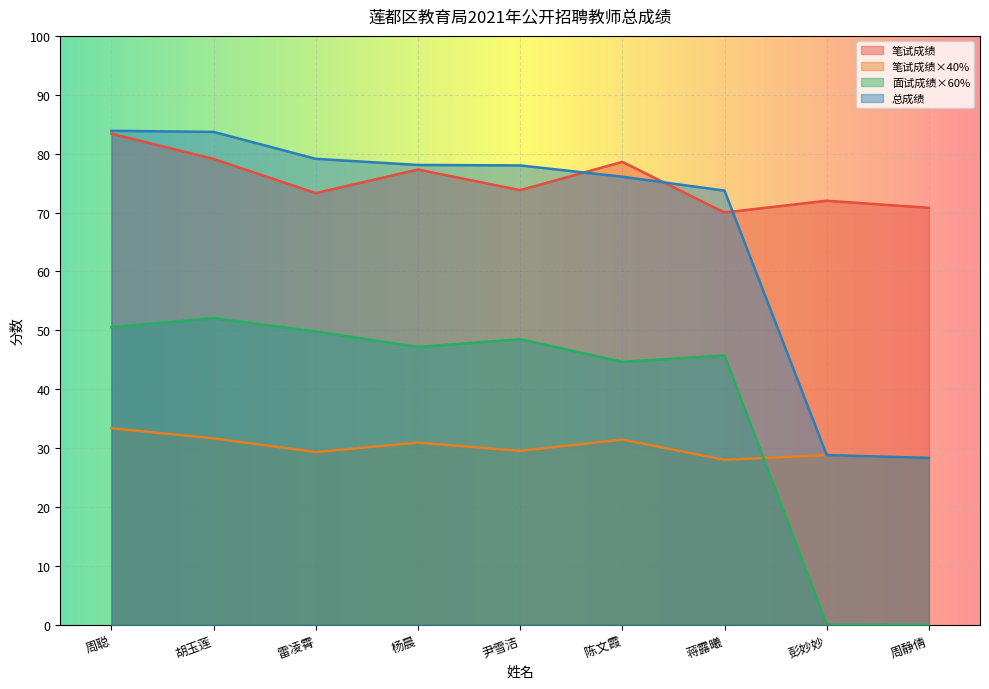

How many distinct data groups are displayed?

4